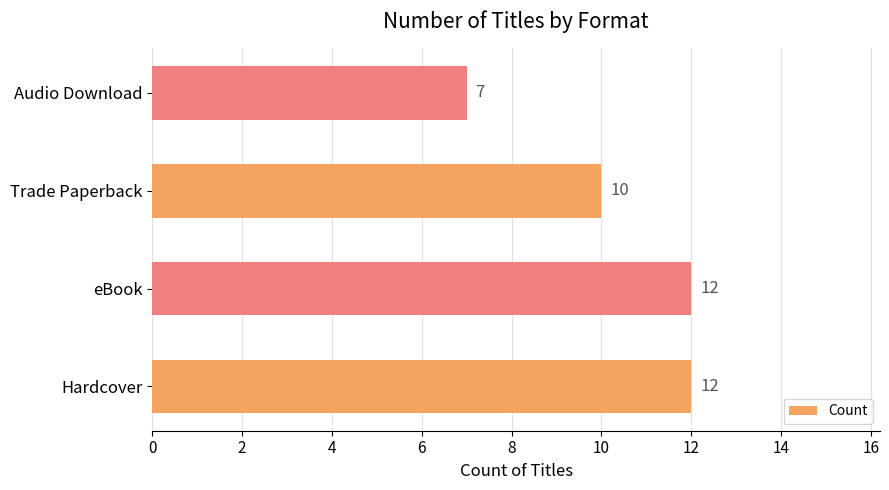

At which category does the chart reach its minimum across all series?

Audio Download